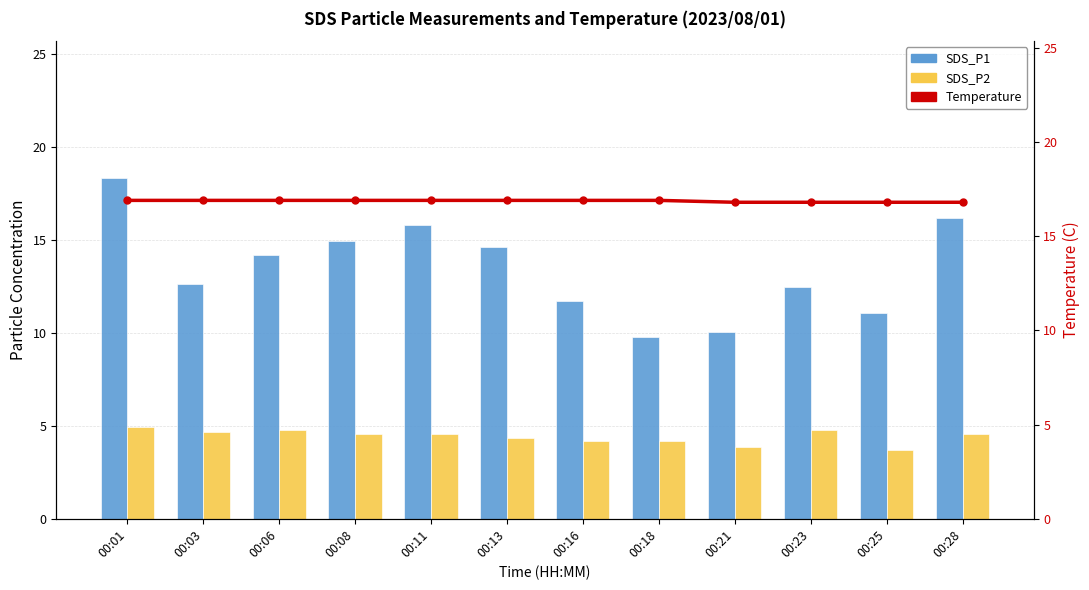

Which has a higher value, 00:01 or 00:06?

00:01